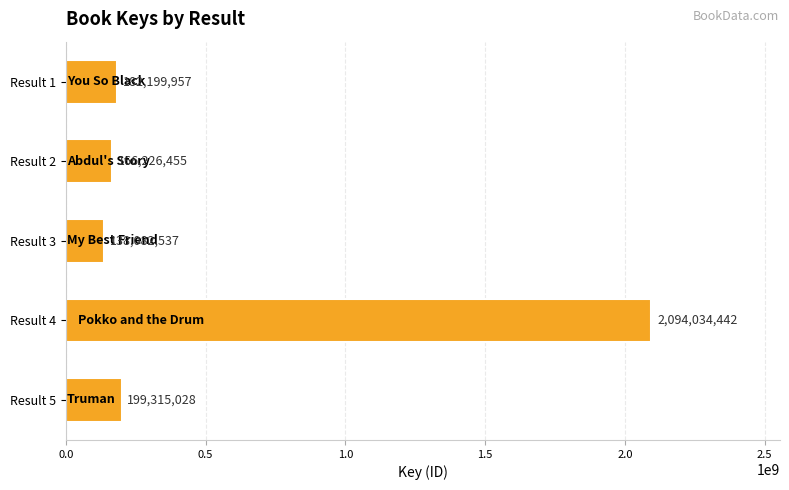

List the labels in order of value, largest first.

Result 4, Result 5, Result 1, Result 2, Result 3